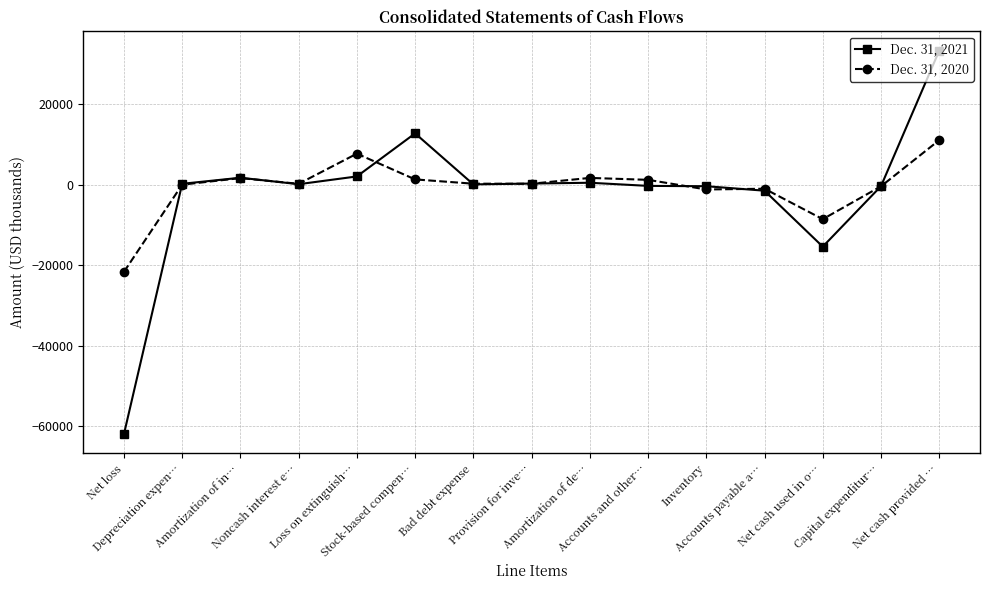

At which label does Dec. 31, 2021 reach its minimum?

Net loss